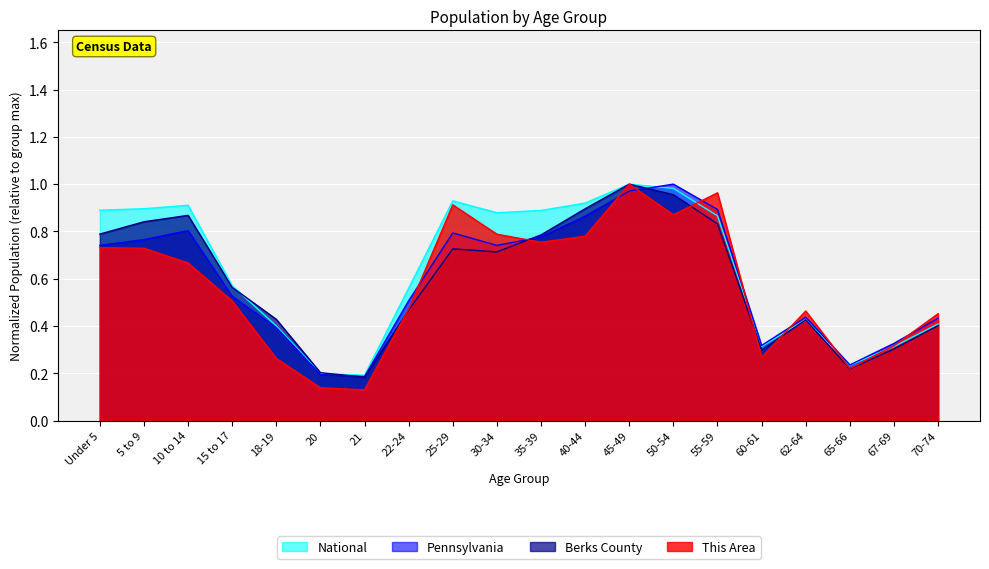

At which category is the sum across all series the highest?

45-49